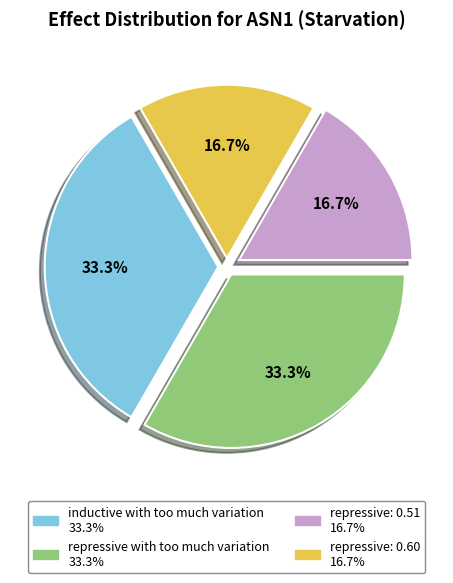

Which has a higher value, repressive: 0.51 or repressive with too much variation?

repressive with too much variation